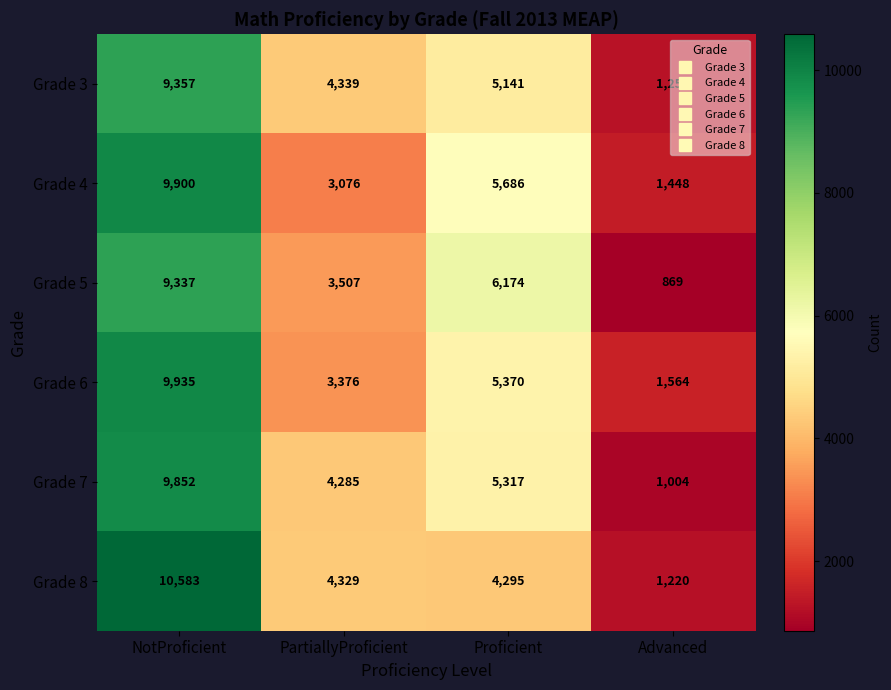

What is the maximum value shown in the chart?

10583